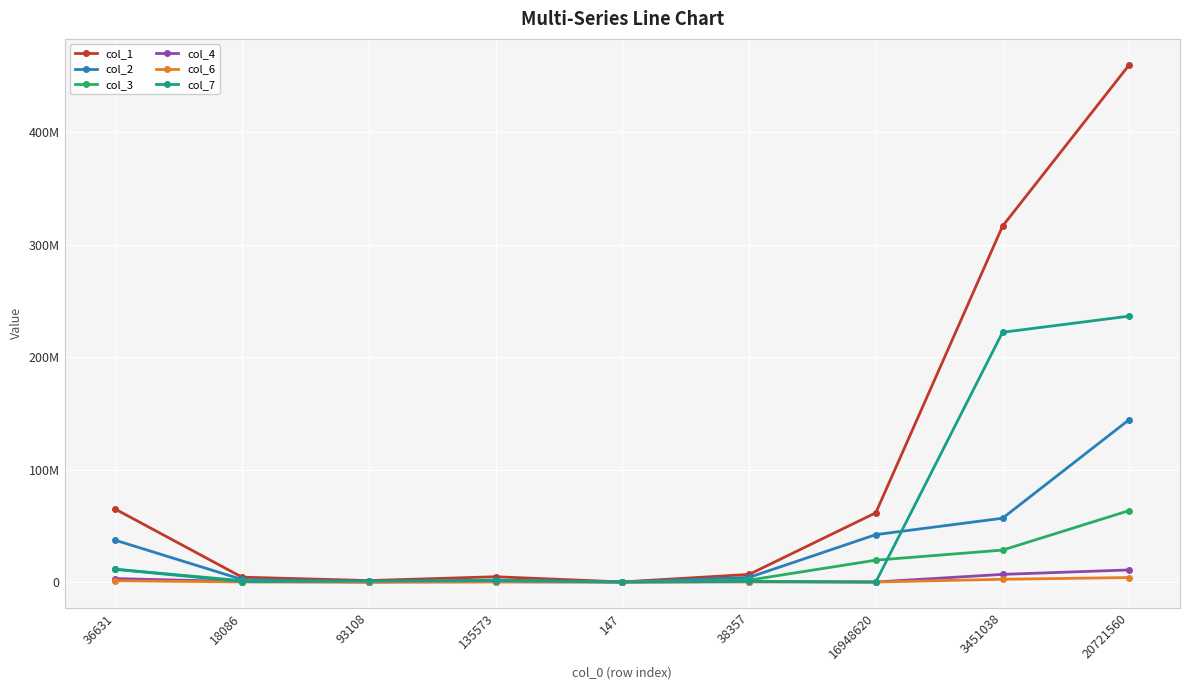

True or false: col_4 has a value of 482508 at 18086.

False